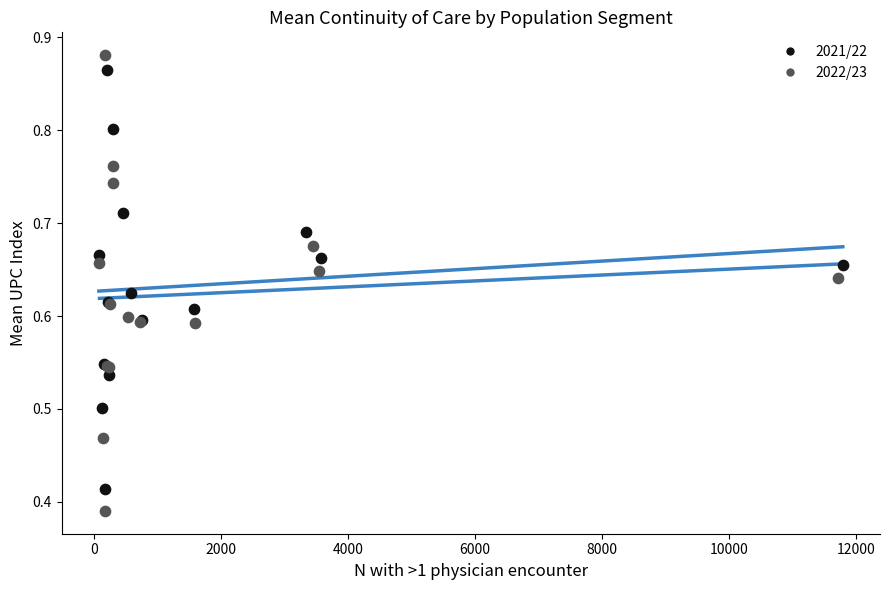

Which series reaches the minimum Y coordinate?

2022/23